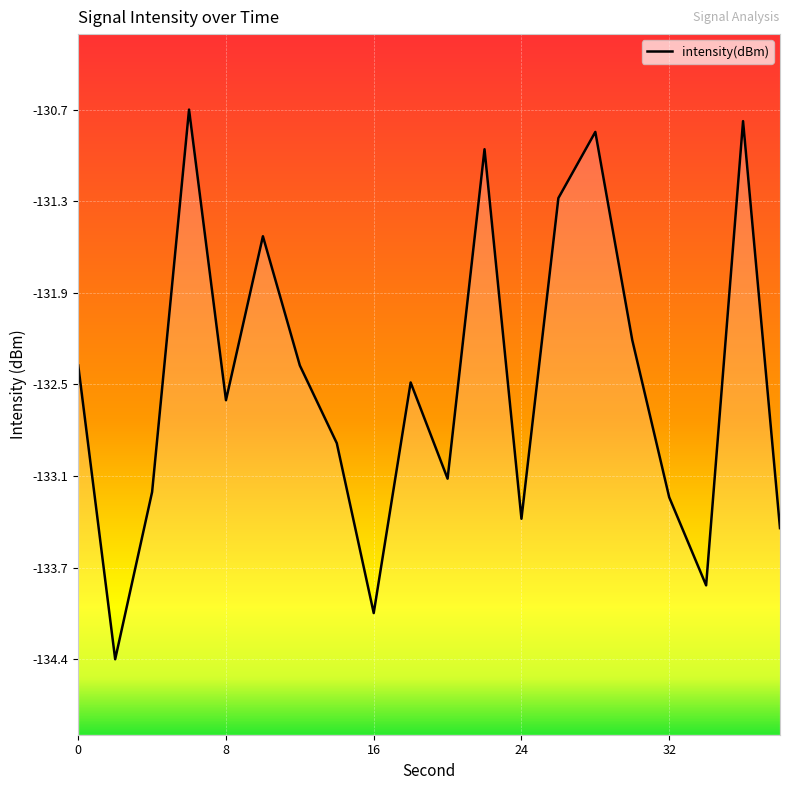

How many lines are shown in the chart?

1